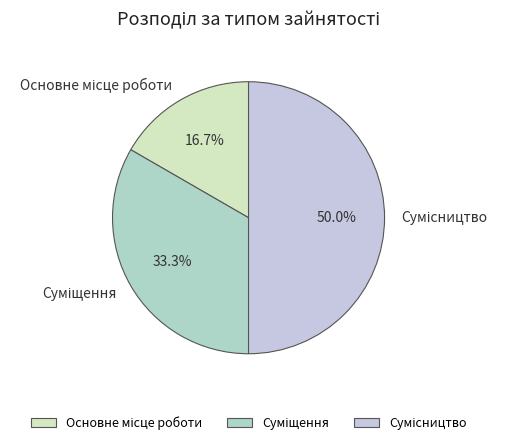

Is it true that Сумісництво is 50% of the pie?

True